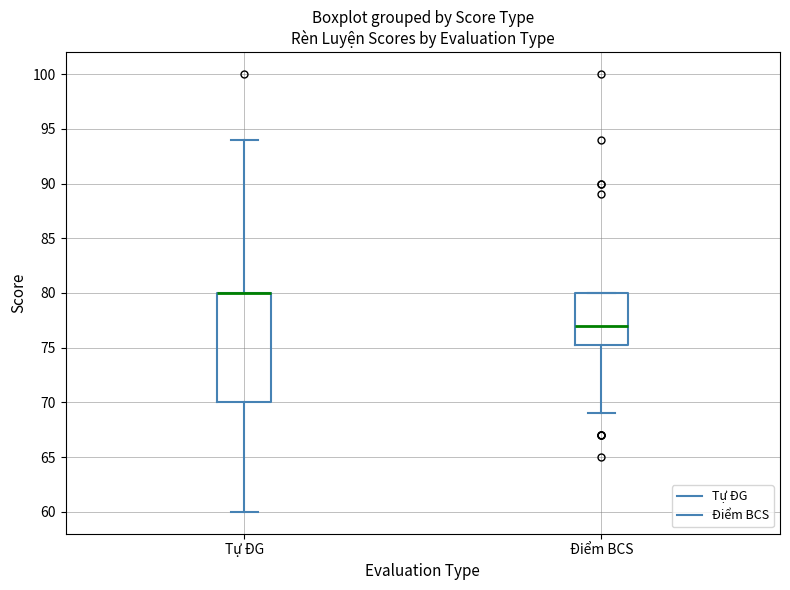

Which box is the tallest, from its lower edge to its upper edge?

Tự ĐG